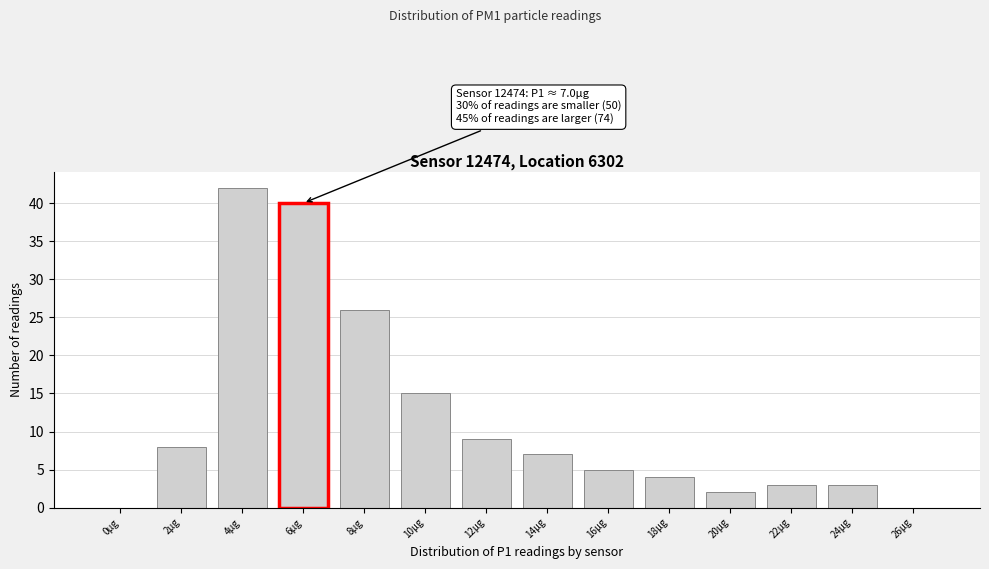

Reading left to right, what are all the values shown in this chart?

0µg=0	2µg=8	4µg=42	6µg=40	8µg=26	10µg=15	12µg=9	14µg=7	16µg=5	18µg=4	20µg=2	22µg=3	24µg=3	26µg=0